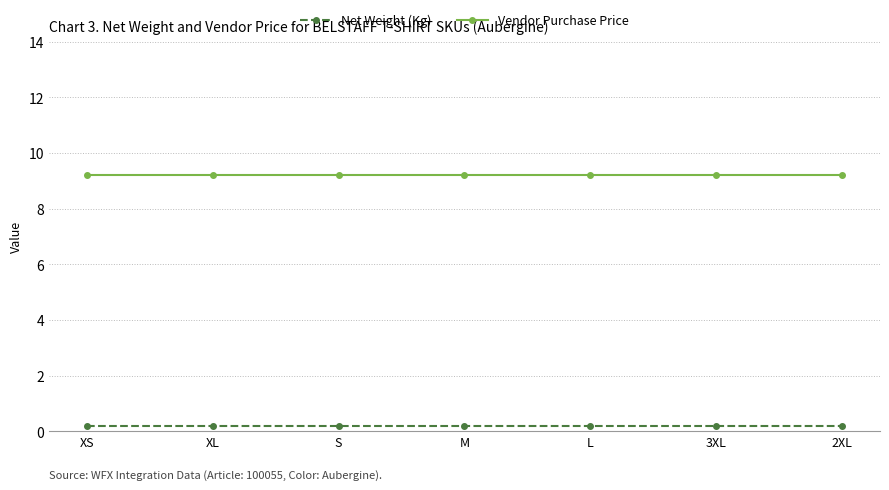

At how many categories does at least one series exceed 7?

7